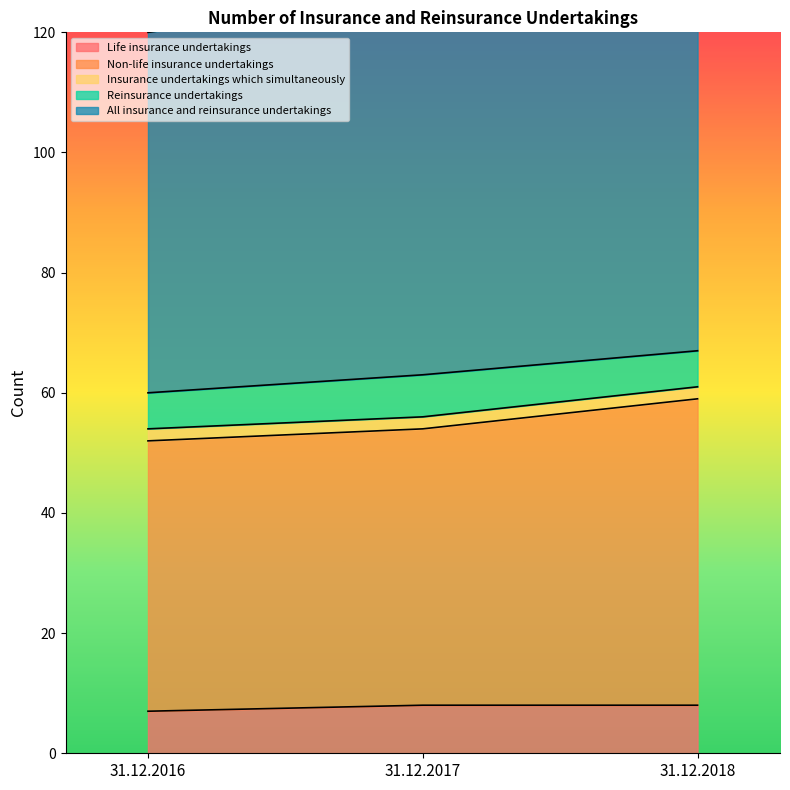

What is the difference between the maximum and minimum values in the All insurance and reinsurance undertakings series?

7